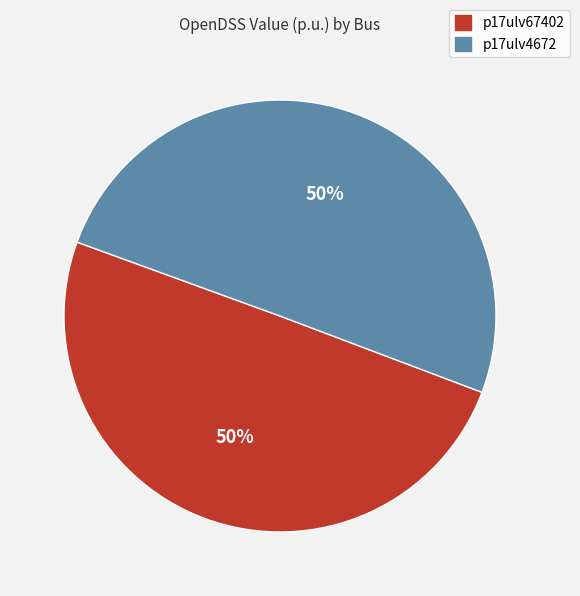

Is the sum of p17ulv67402 and p17ulv4672 greater than half?

Yes